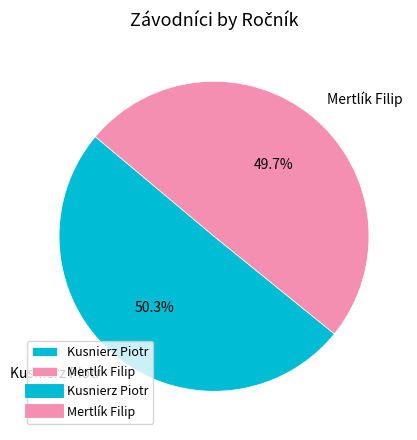

Is the sum of Kusnierz Piotr and Mertlík Filip greater than half?

Yes